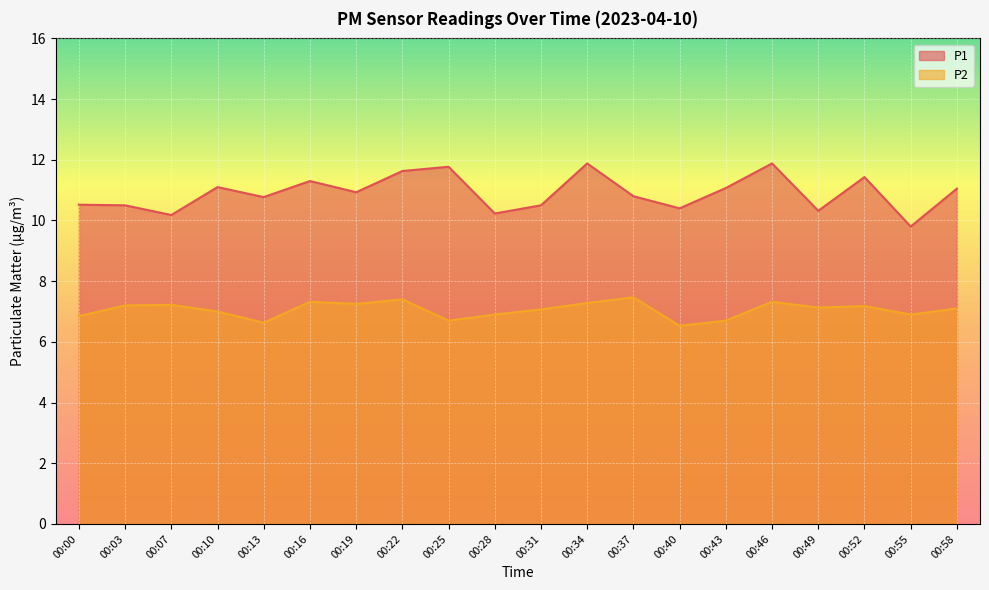

What are all the series names shown in the legend?

P1, P2